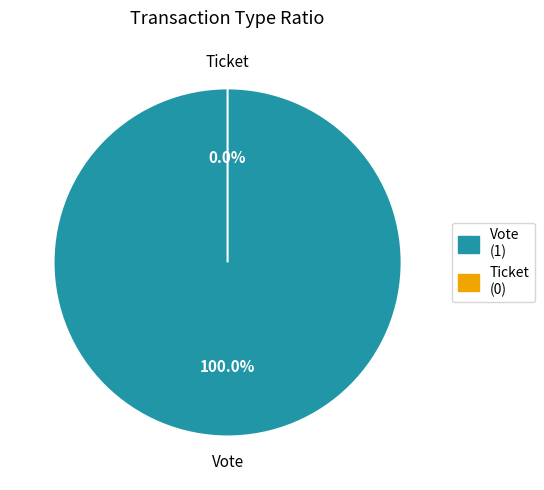

What is the majority slice?

Vote (io_index=1)